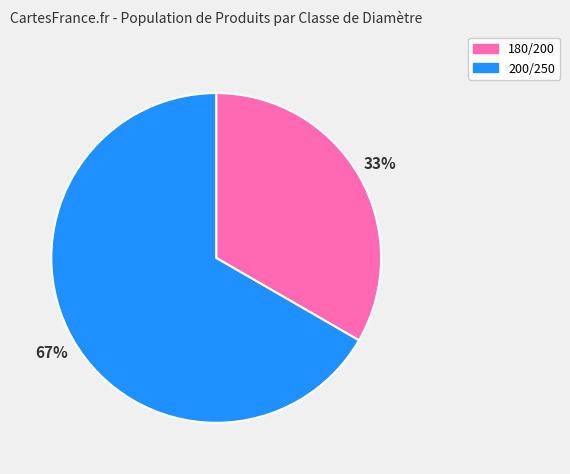

Is there any slice that represents more than half of the pie?

Yes